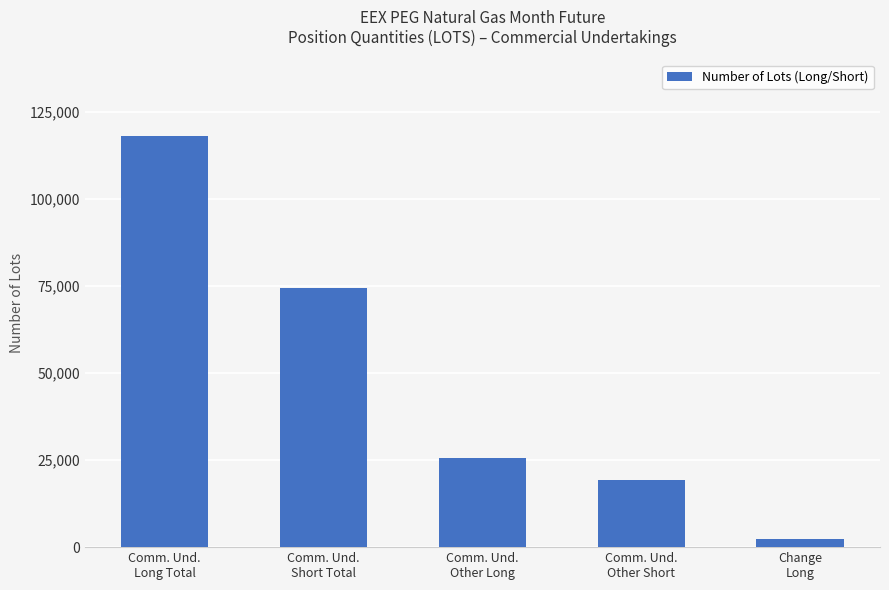

True or false: the data shows 118064.0 at Comm. Und.
Long Total.

True